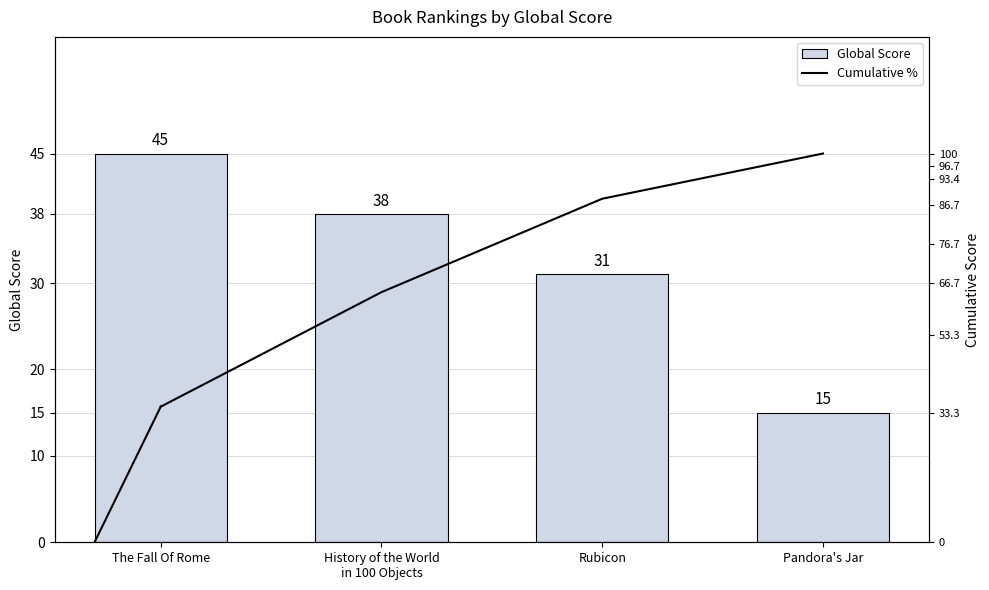

Reading right to left, extract all data points from this chart.

Global Score: 15.0	31.0	38.0	45.0
Cumulative %: 100.0	88.4	64.3	34.9